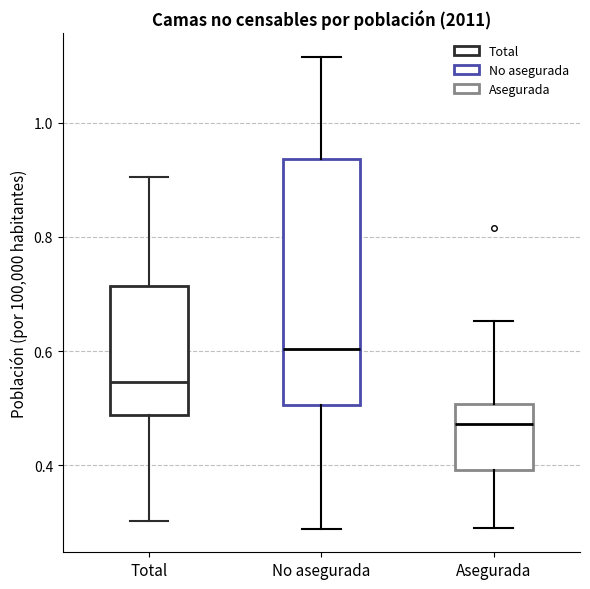

Where is the upper edge of the box for No asegurada on the y-axis? The values are not printed on the chart, so give them approximately, as read against the axis.

0.94